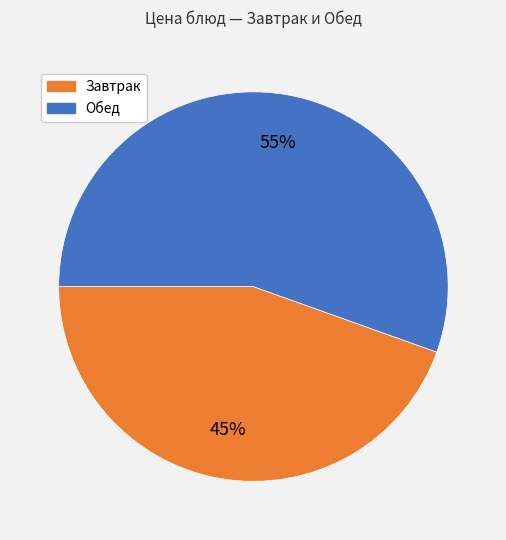

Count the number of slices in the pie.

2